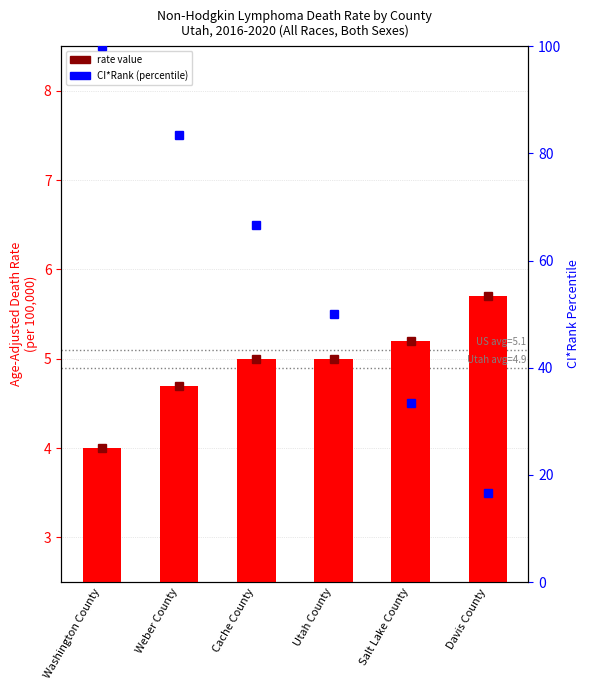

What position from the right is Salt Lake County?

2